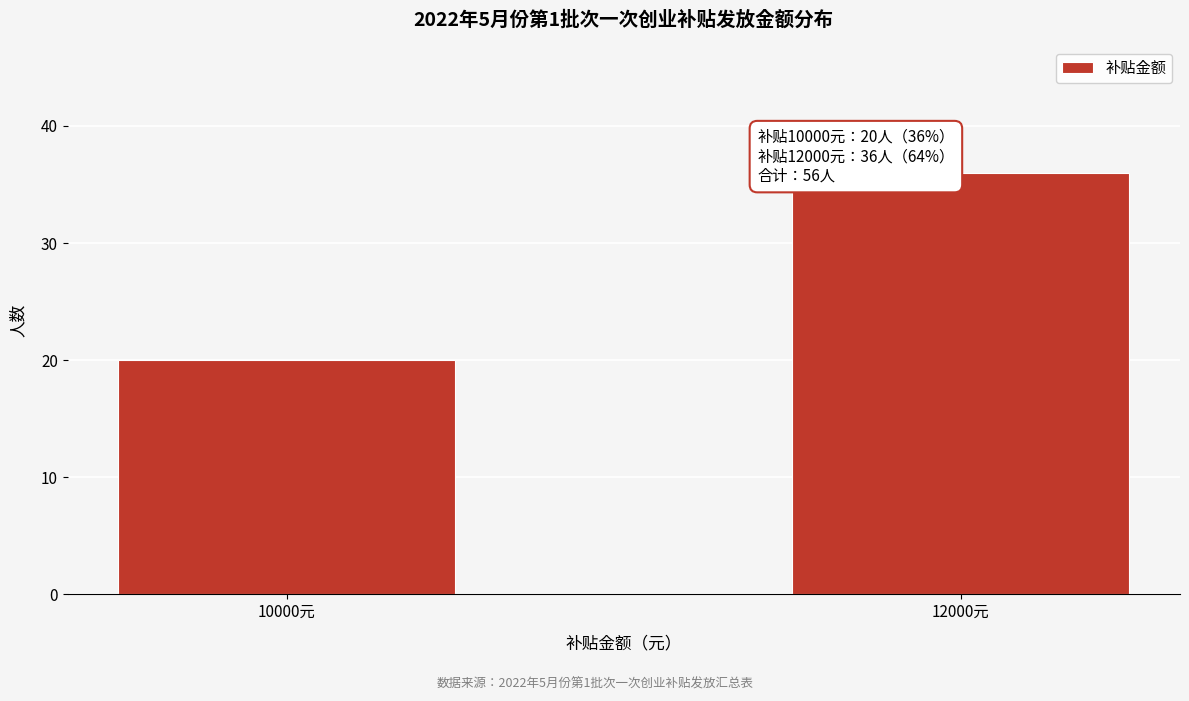

Reading left to right, what are all the values shown in this chart?

20	36